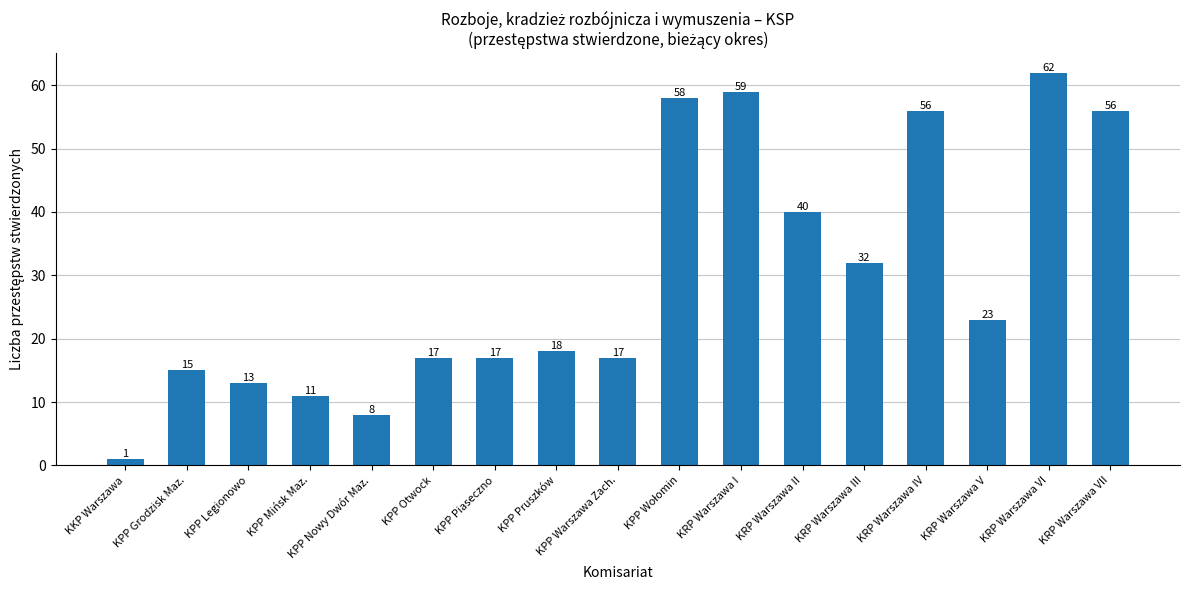

How many data points are less than 18?

8